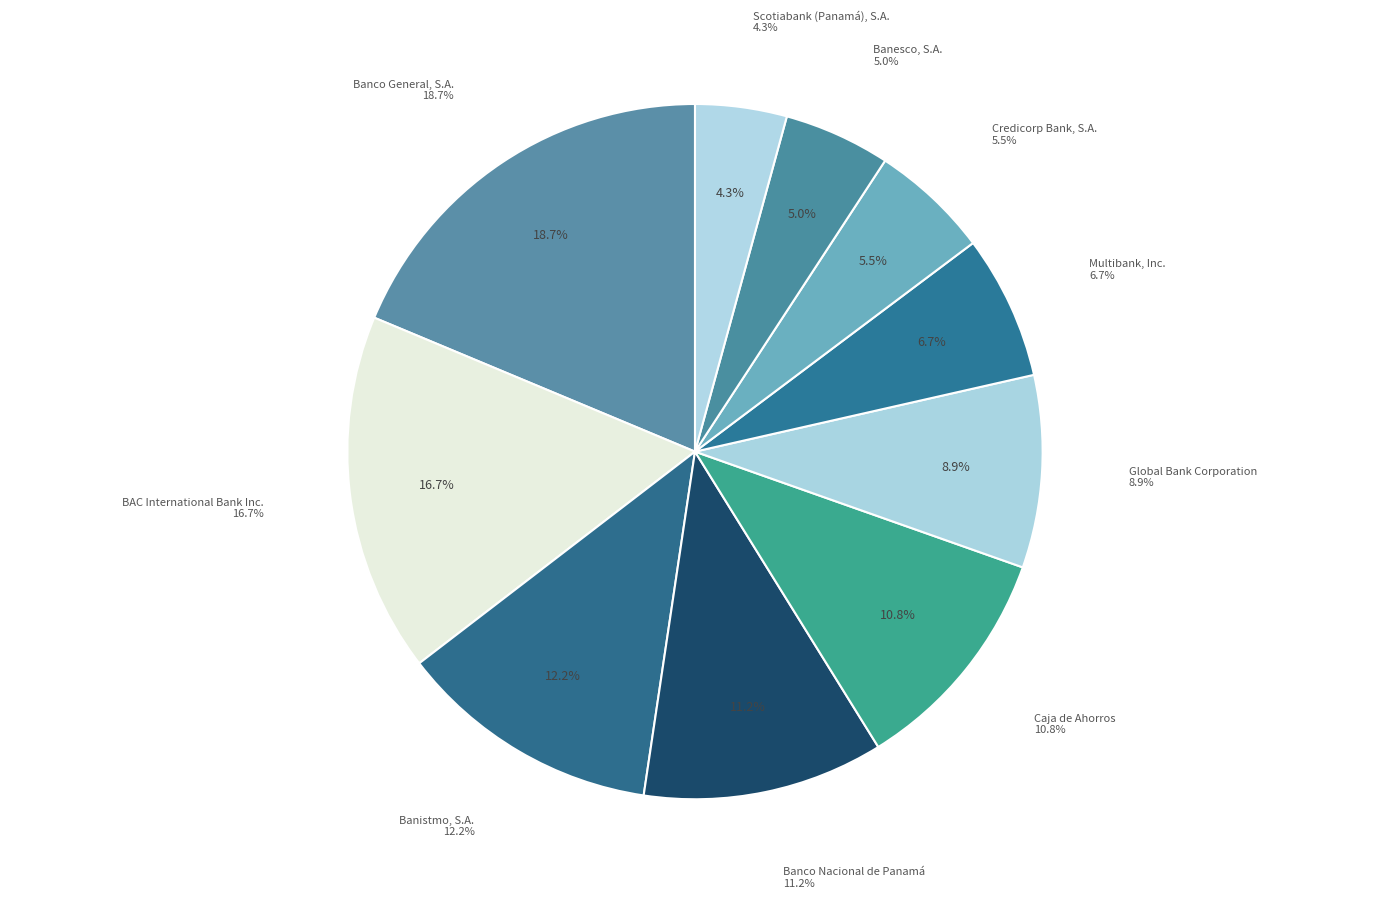

Which slice is the largest?

Banco General, S.A.